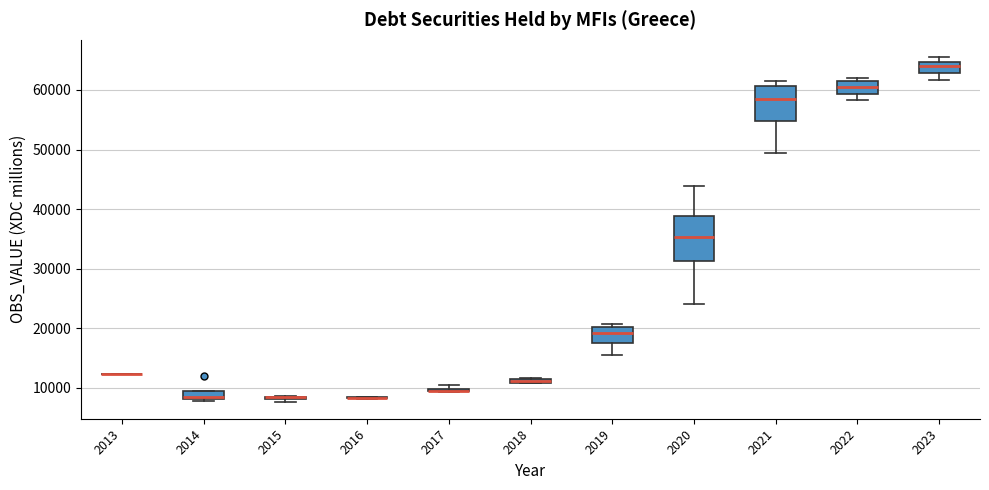

Which box is the tallest, from its lower edge to its upper edge?

2020